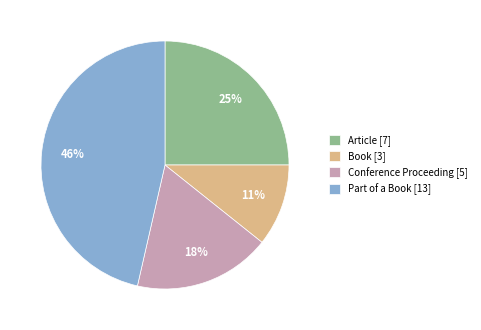

Count the number of slices in the pie.

4